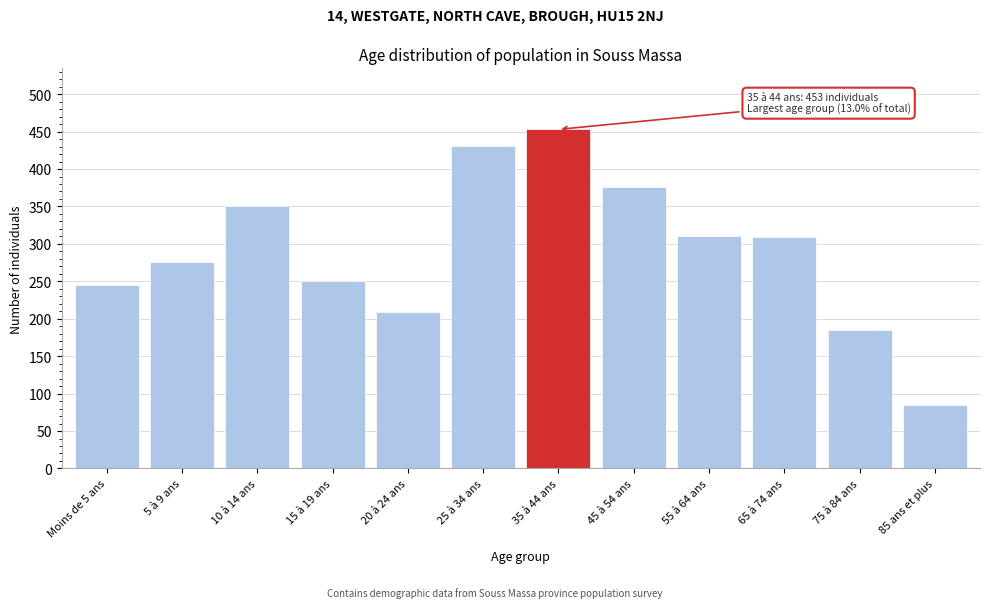

What is the label of the 9th bar from the right?

15 à 19 ans